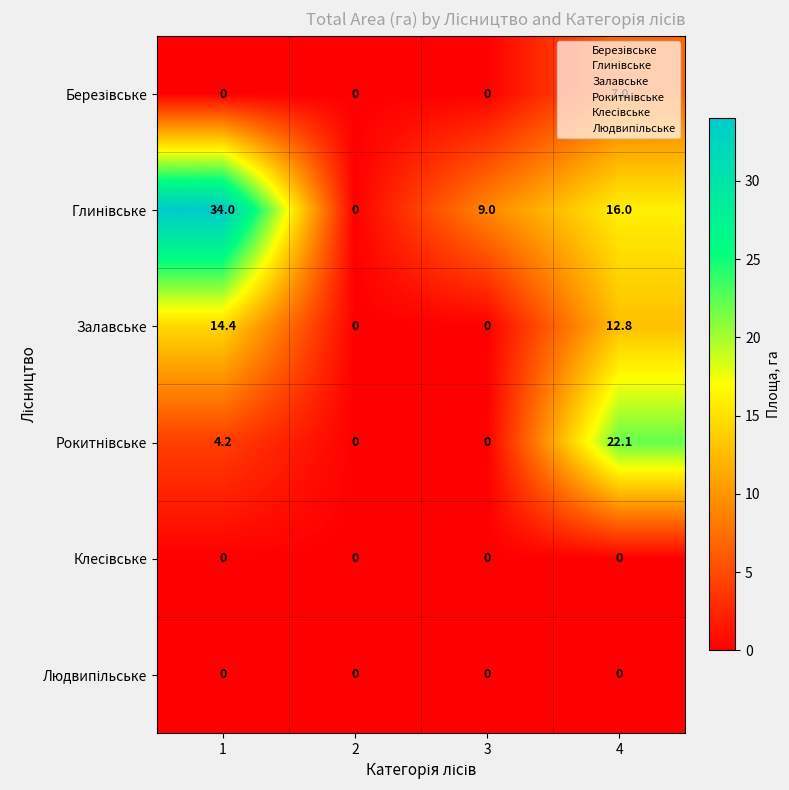

At how many categories does at least one series exceed 29?

1